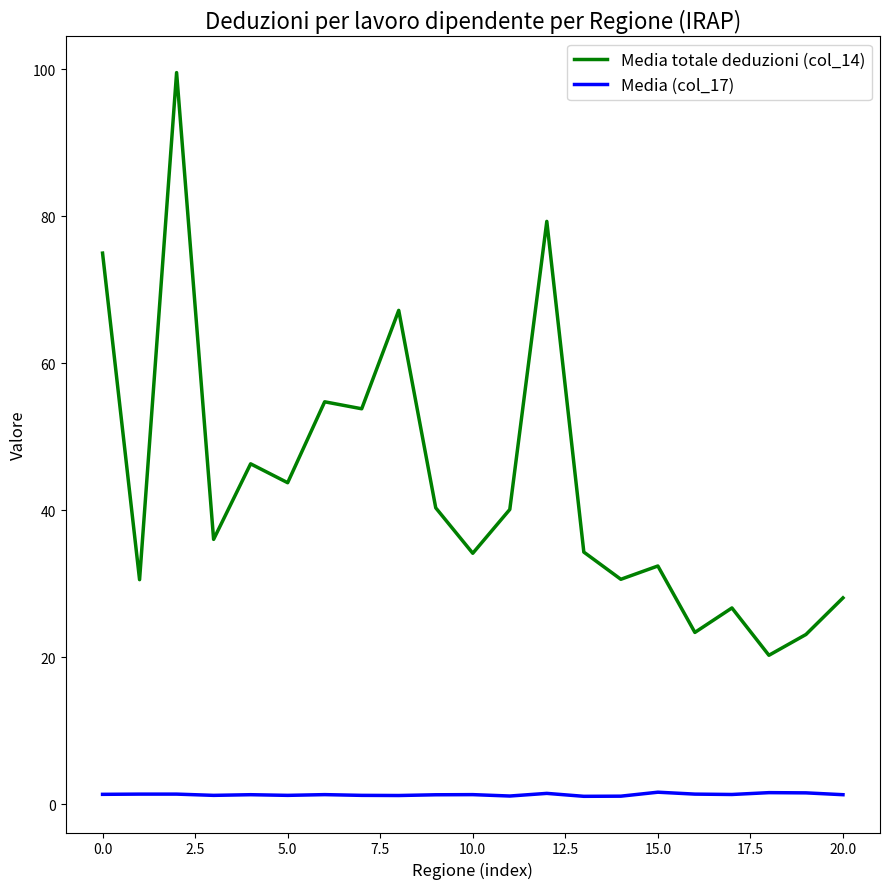

What is the minimum value for Media totale deduzioni (col_14)?

20.3